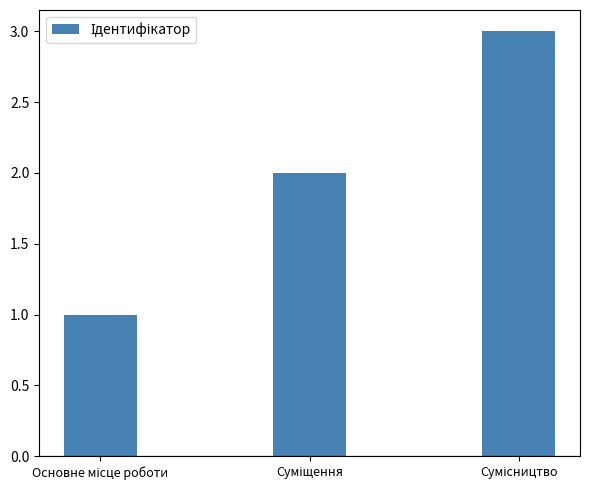

What is the maximum value shown in the chart?

3